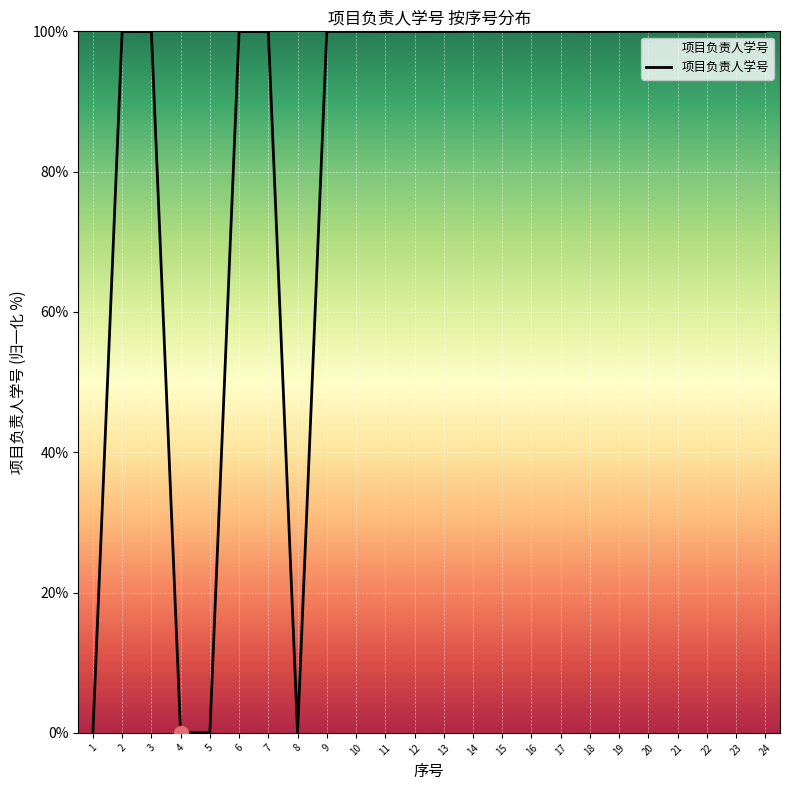

Read the value at 10.

100.0